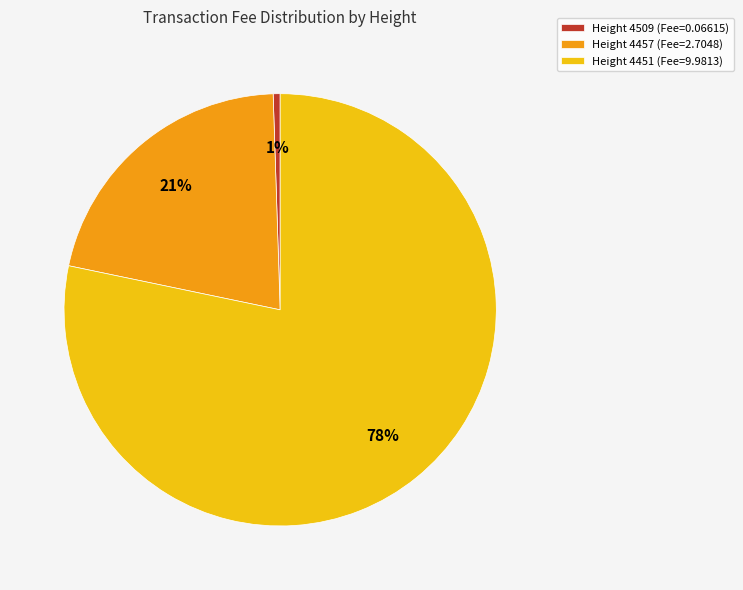

To the nearest percent, what percentage of the pie is Height 4451 (Fee=9.9813)?

78%